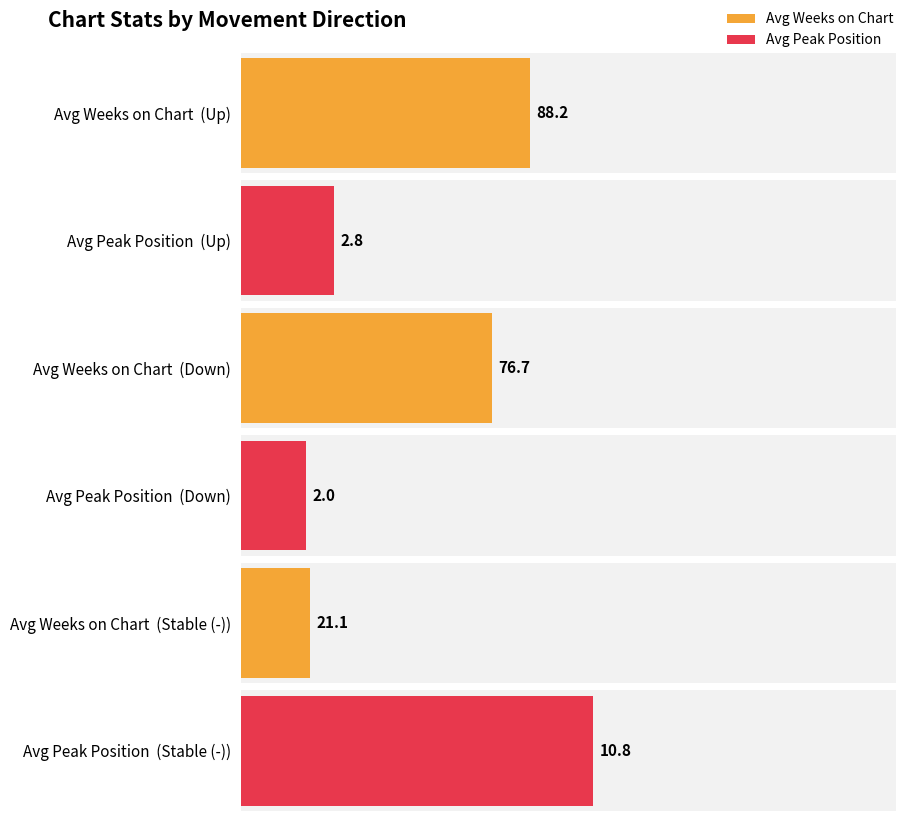

The value of Average Peak Position at down is 4.5. True or false?

False